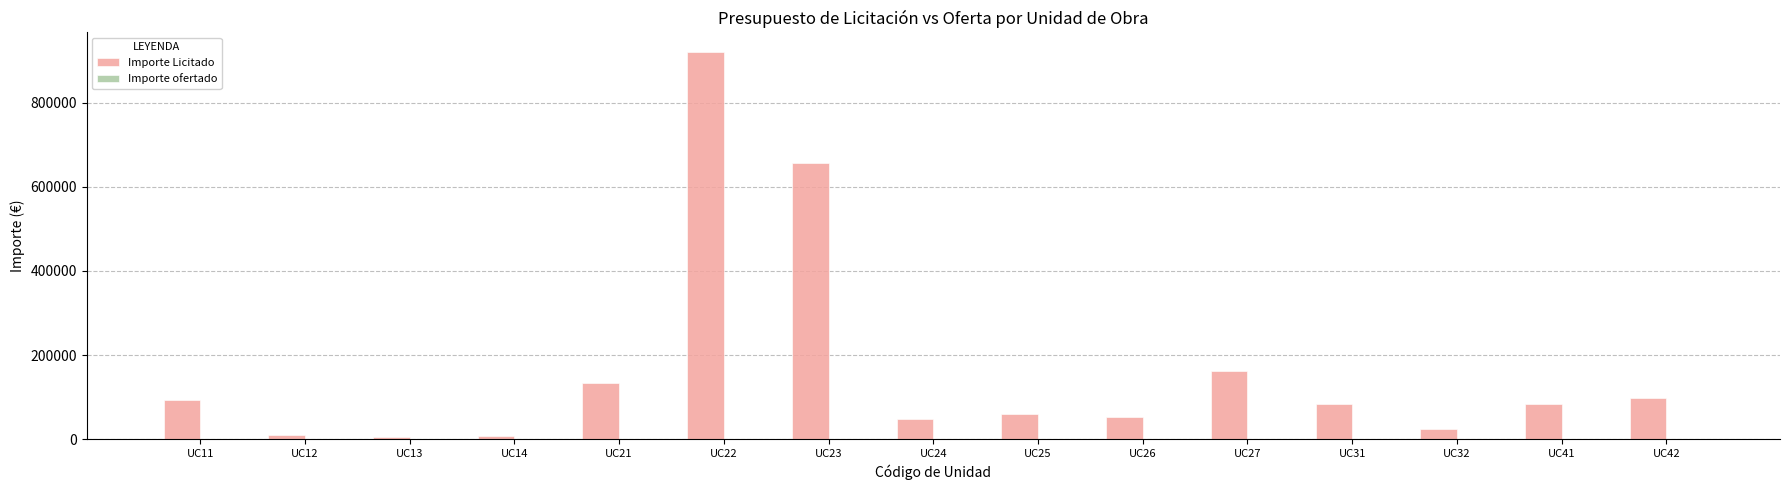

Where is the data nearest to the value 462535?

UC23